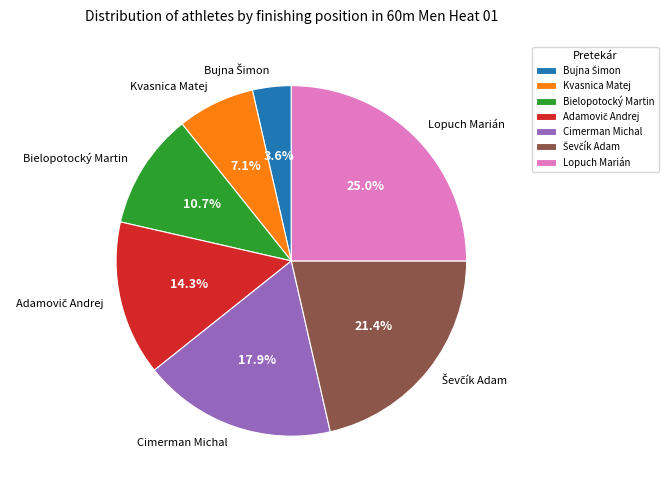

Count the number of slices in the pie.

7